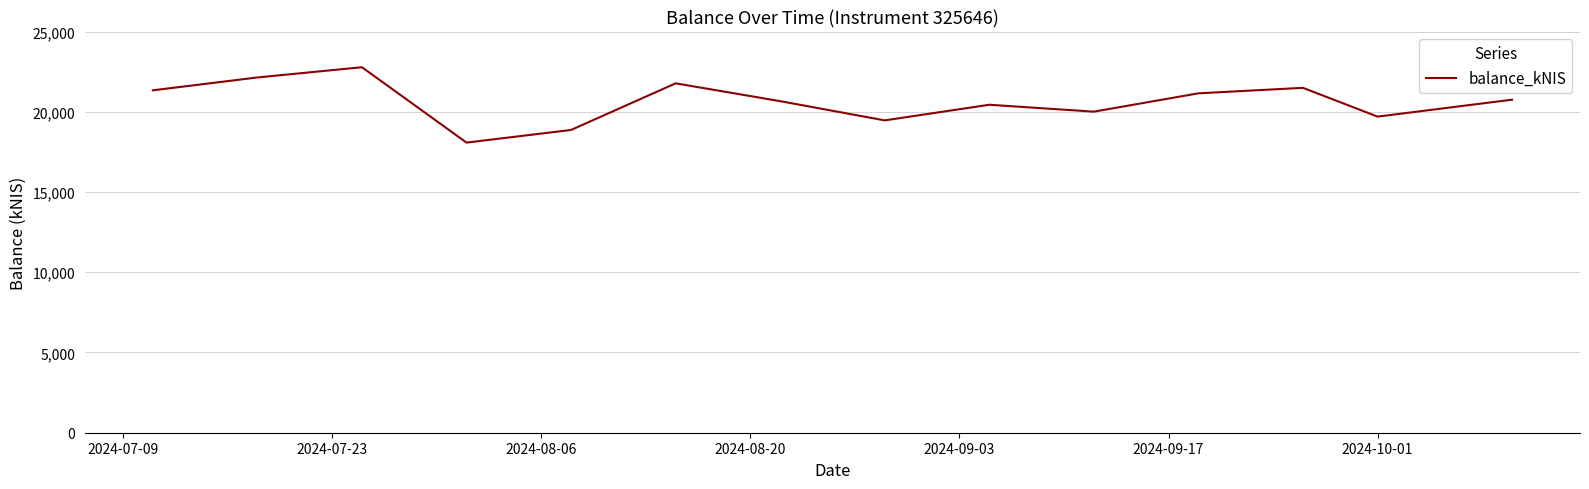

What is the difference between the maximum and minimum values?

4696.6